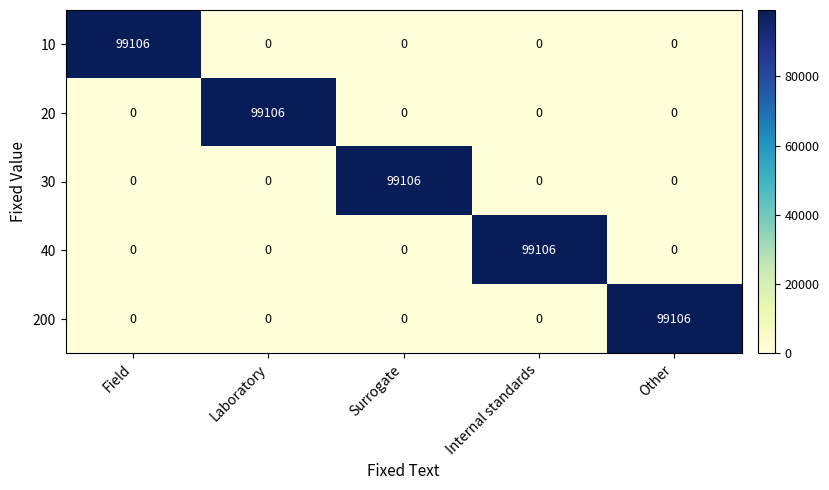

At how many categories does at least one series exceed 81748?

5